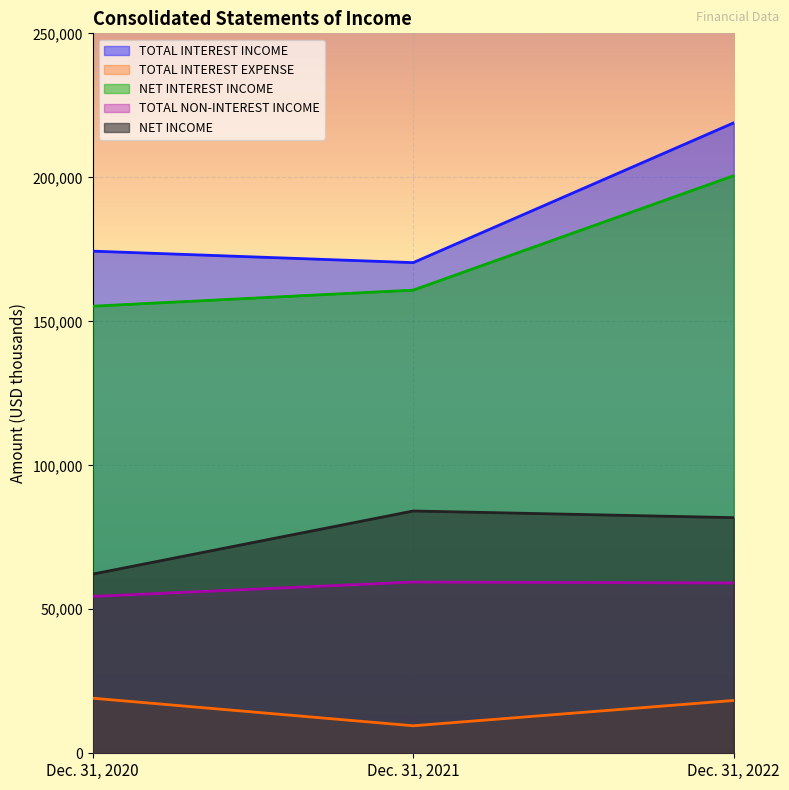

Rank the series by their maximum value, from lowest to highest.

TOTAL INTEREST EXPENSE, TOTAL NON-INTEREST INCOME, NET INCOME, NET INTEREST INCOME, TOTAL INTEREST INCOME